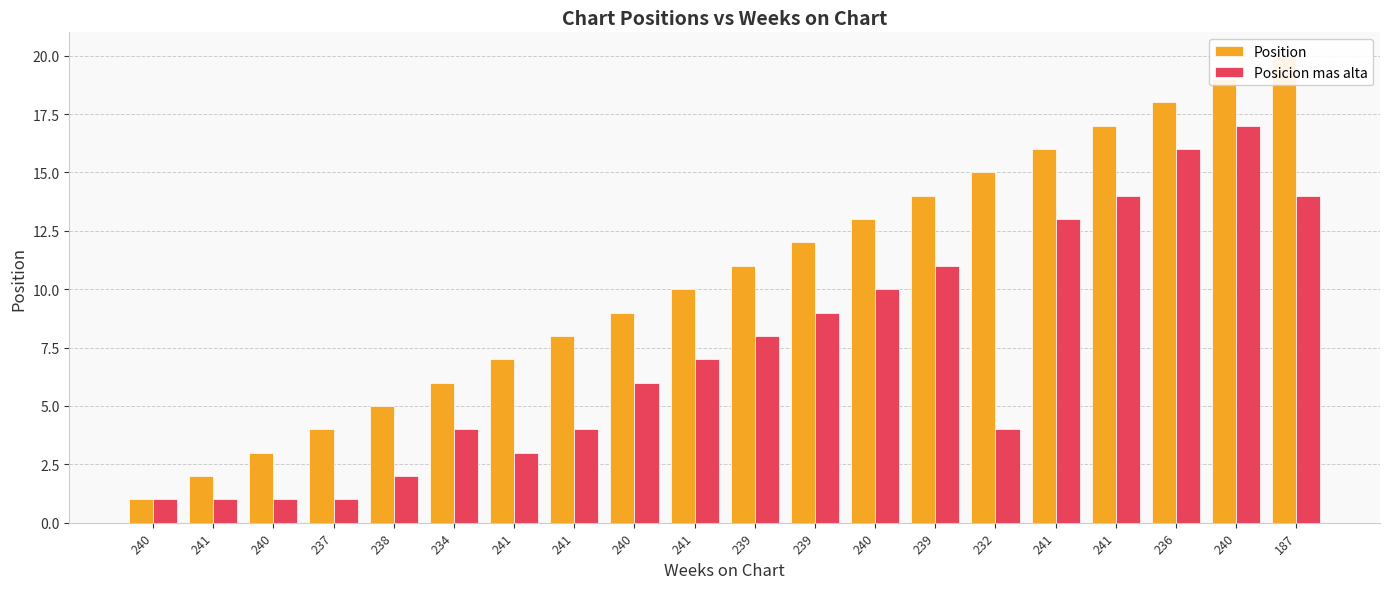

What is the total value across all series at 187?

34